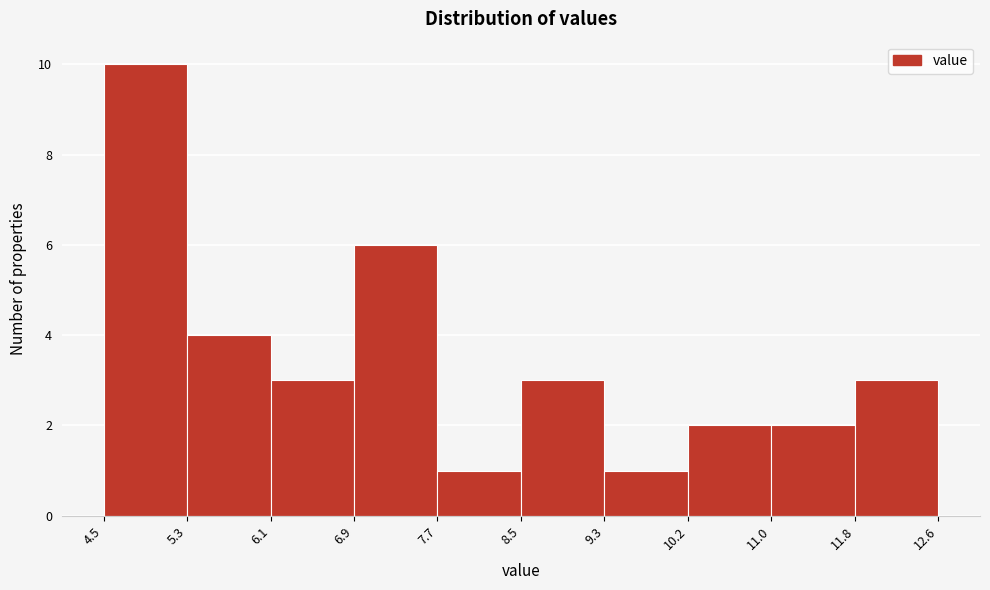

Over which range of the x-axis is the bar tallest?

4.5 to 5.3